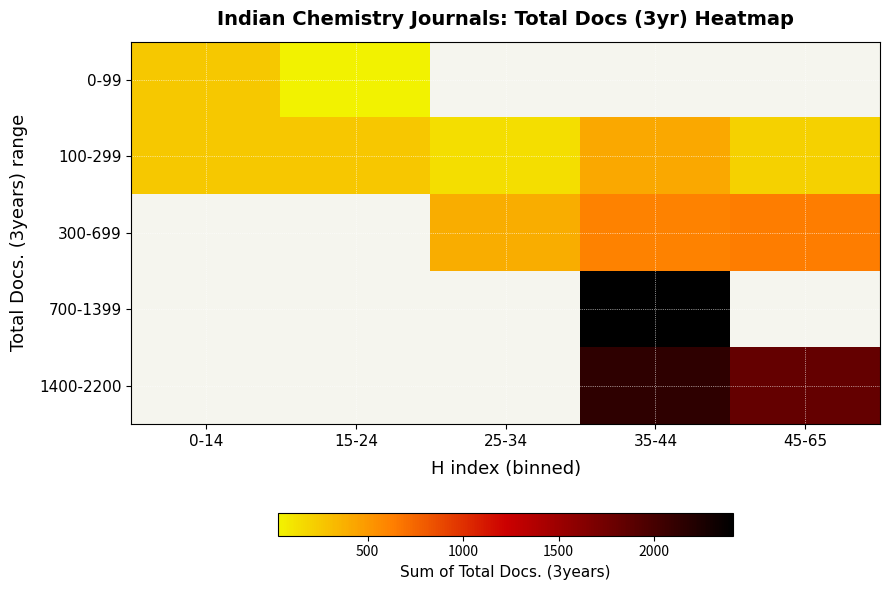

Which label corresponds to the largest value in the chart?

35-44